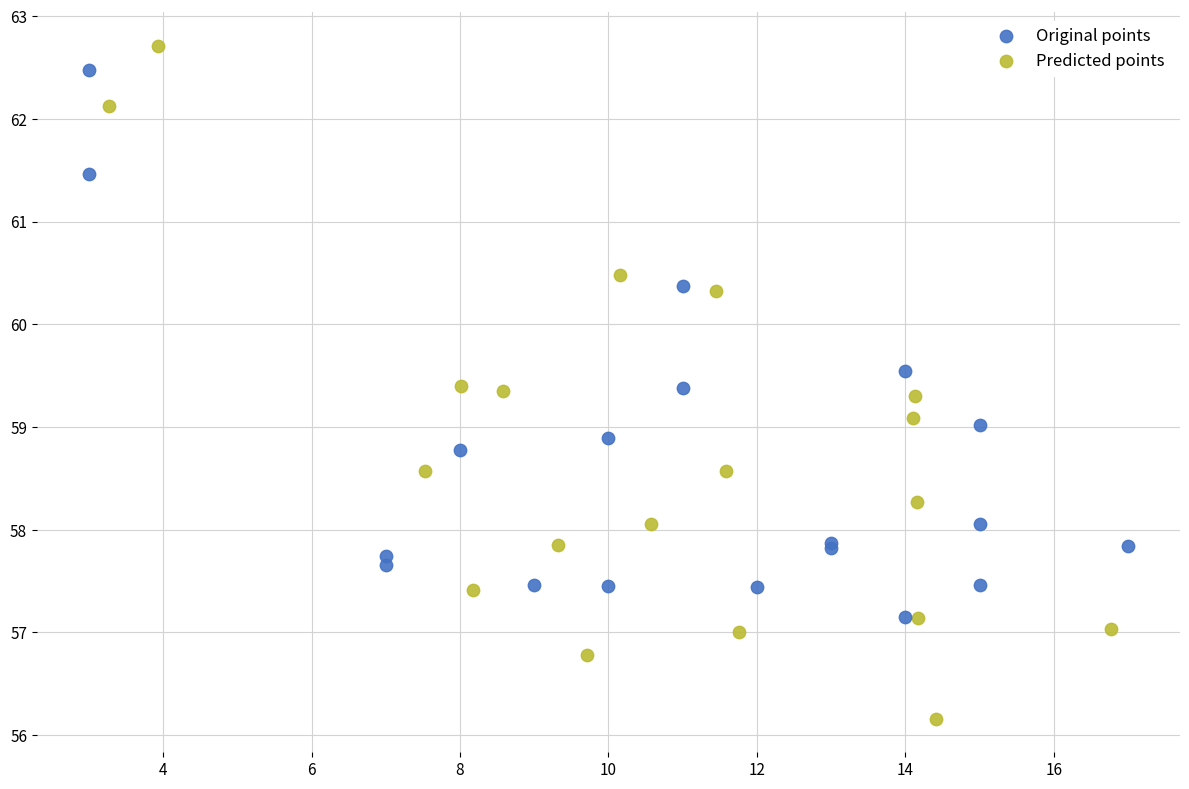

What are all the series names shown in the legend?

Original points, Predicted points